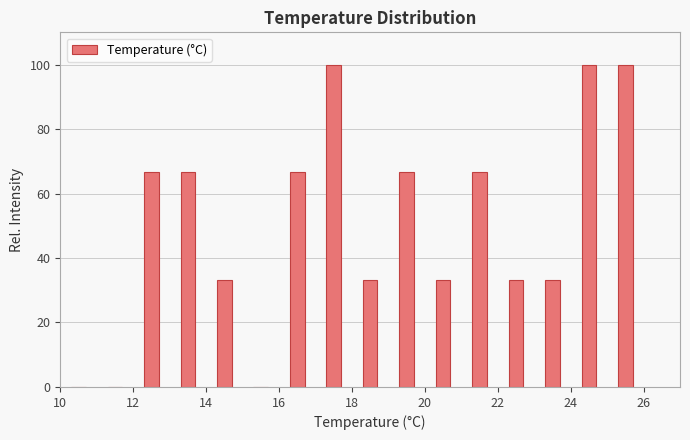

Reading left to right, list every bar in this chart as the range it spans on the x-axis followed by its height. The values are not printed on the chart, so give them approximately, as read against the axis.

10 to 11: 0
11 to 12: 0
12 to 13: 66
13 to 14: 66
14 to 15: 34
15 to 16: 0
16 to 17: 66
17 to 18: 100
18 to 19: 34
19 to 20: 66
20 to 21: 34
21 to 22: 66
22 to 23: 34
23 to 24: 34
24 to 25: 100
25 to 26: 100